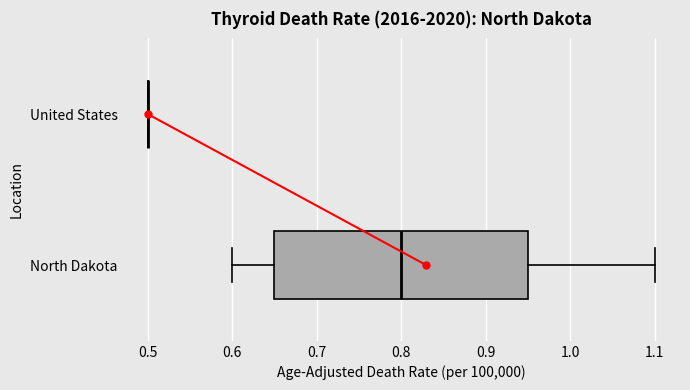

Reading bottom to top, read every box against the x-axis: the position of its median line, the range the box covers, and the ends of its whiskers. The values are not printed on the chart, so give them approximately, as read against the axis.

North Dakota: median 0.80, box 0.65 to 0.95, whiskers 0.60 to 1.10
United States: box collapsed to a line at 0.50, whiskers 0.50 to 0.50